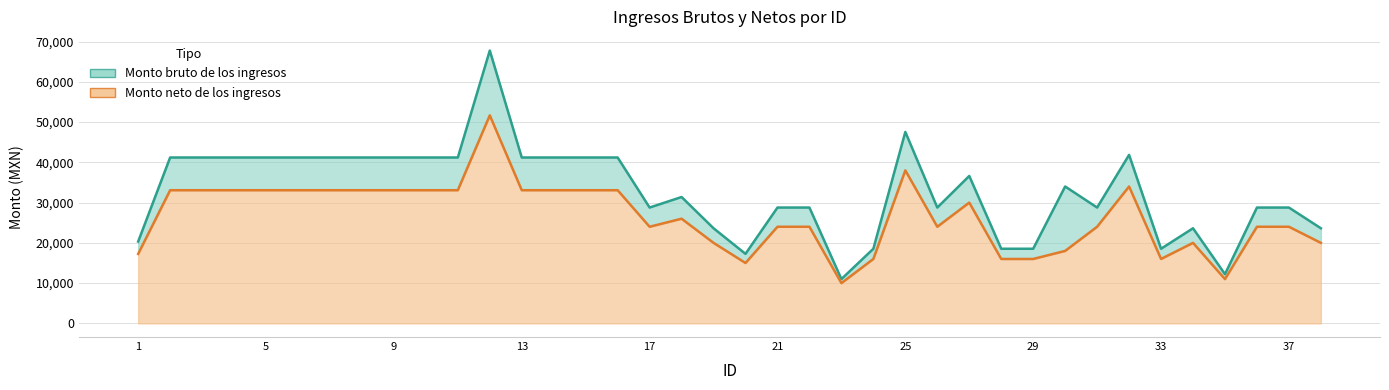

What is the average value of the Monto neto de los ingresos series?

26472.9